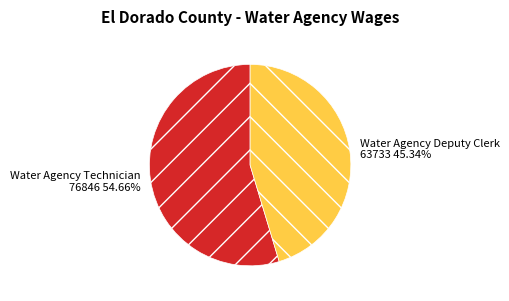

What portion of the pie excludes Water Agency Technician?

45.3%